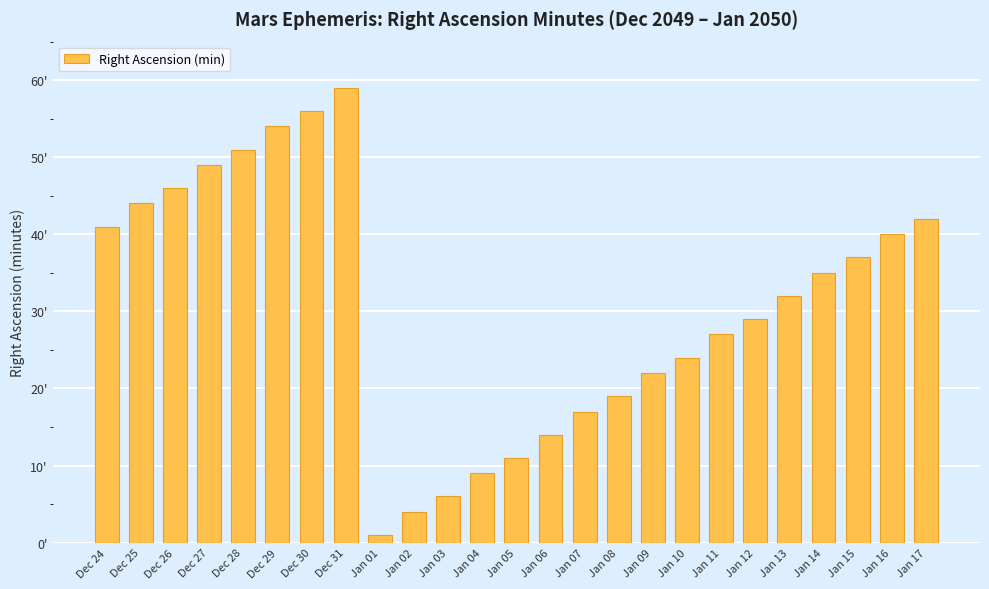

Where does the data first go above 32?

Dec 24